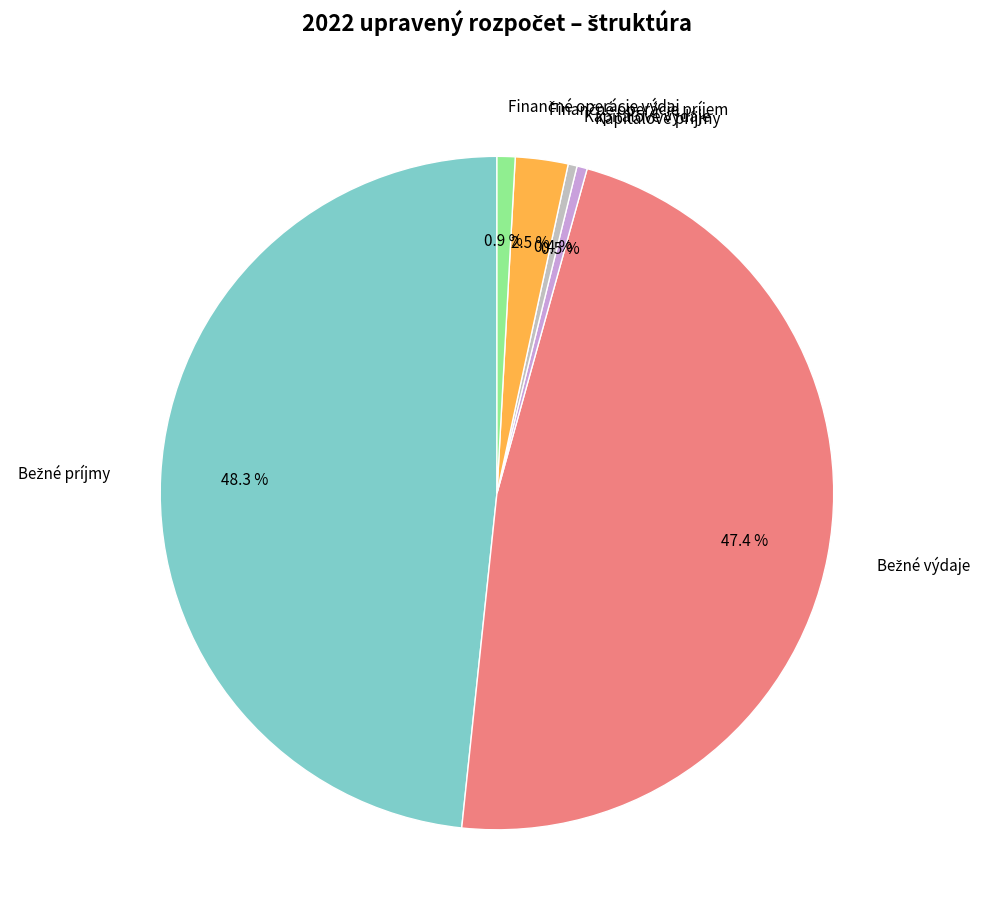

How much of the chart is everything except Kapitálové výdaje?

99.6%